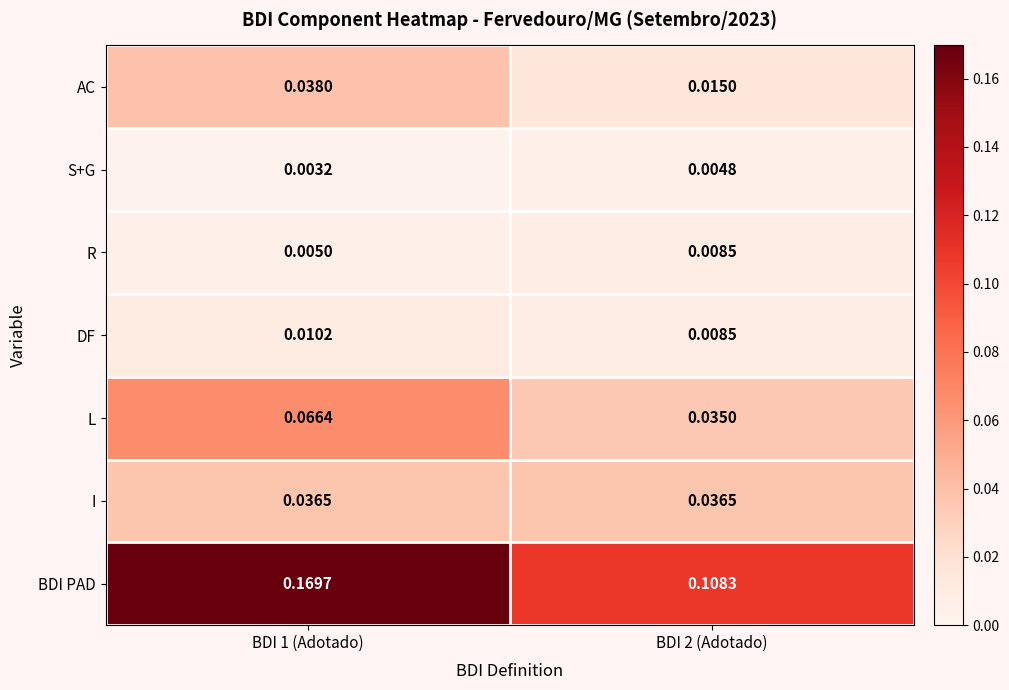

Which series has the largest range (max minus min)?

BDI PAD